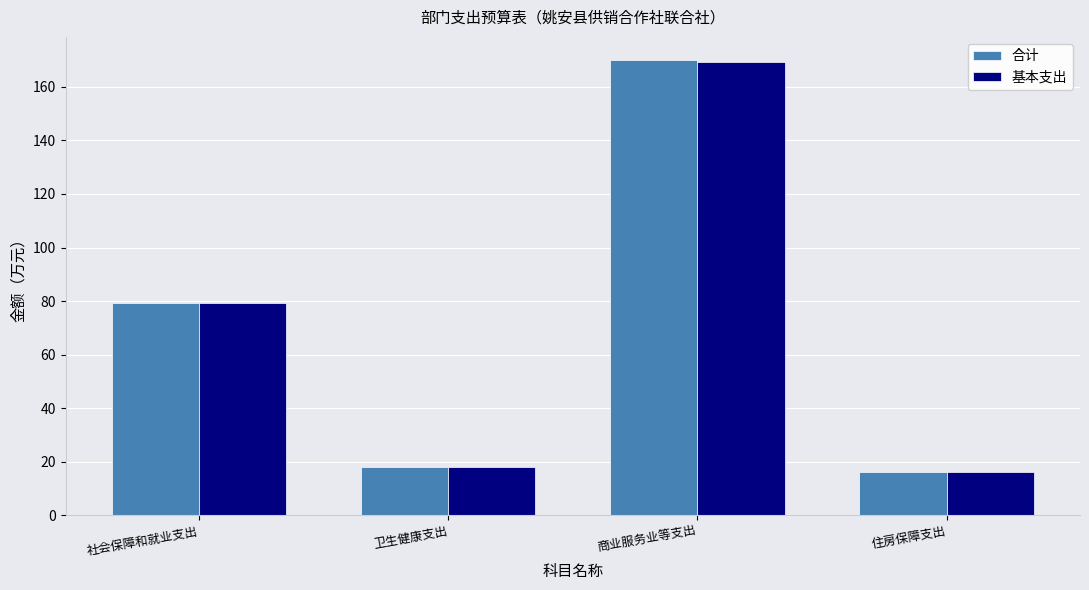

Reading left to right, extract all data points from this chart.

合计: 79.5	17.9	170.1	16.2
基本支出: 79.5	17.9	169.1	16.2